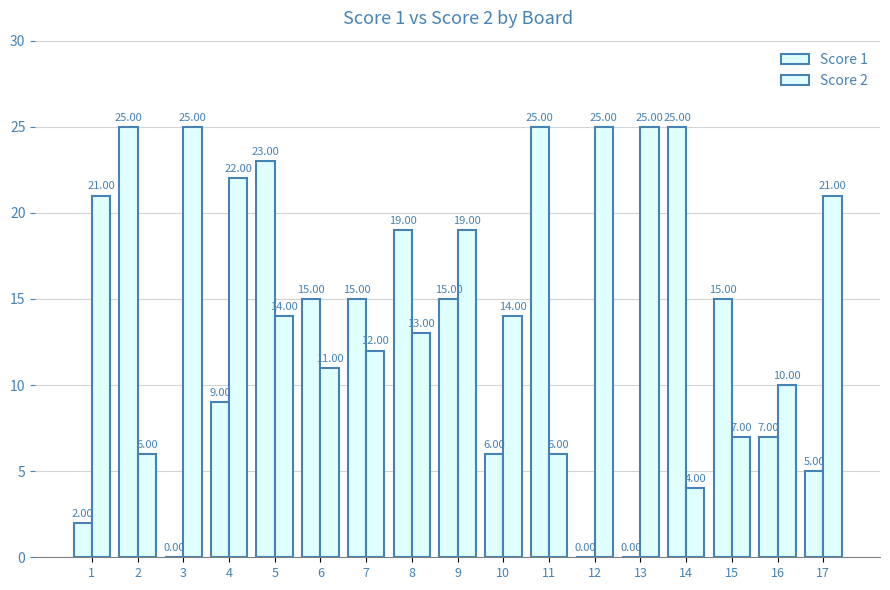

How many series are shown in this chart?

2